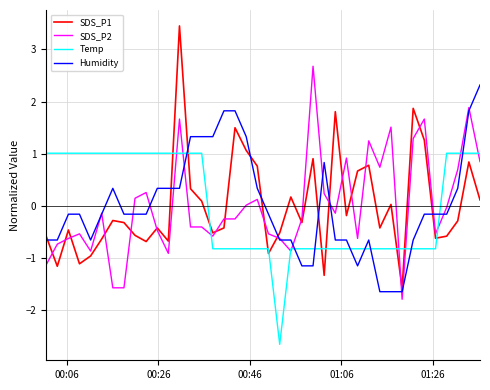

Which series has the largest range (max minus min)?

SDS_P1